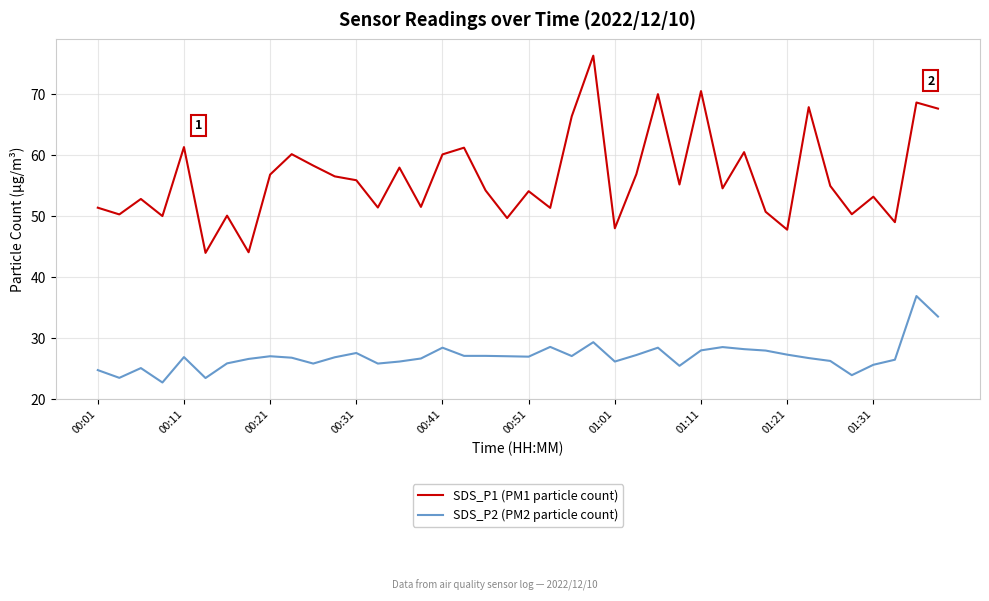

What is the maximum value shown in the chart?

76.2